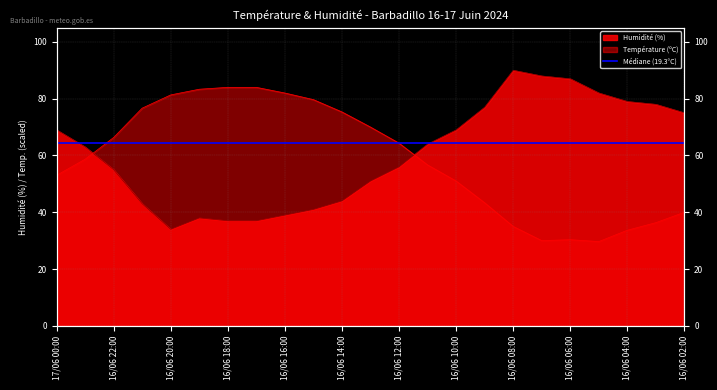

What is the label of the 21st point from the left?

16/06 04:00